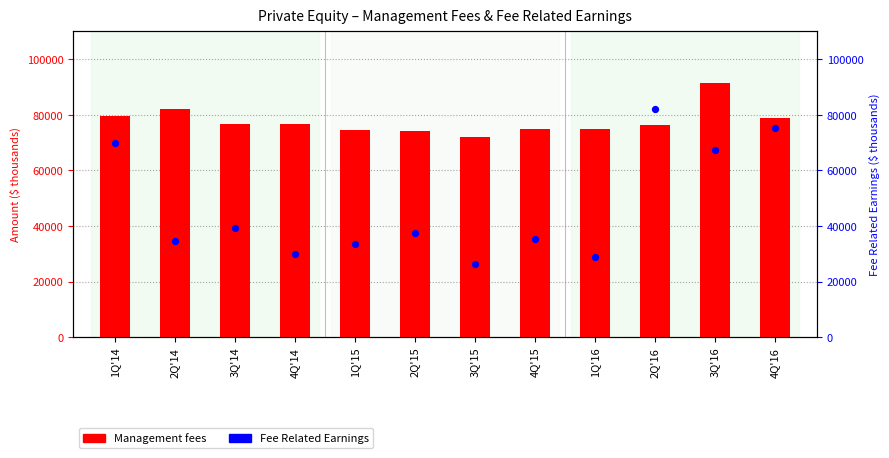

At which category is the sum across all series the highest?

3Q'16